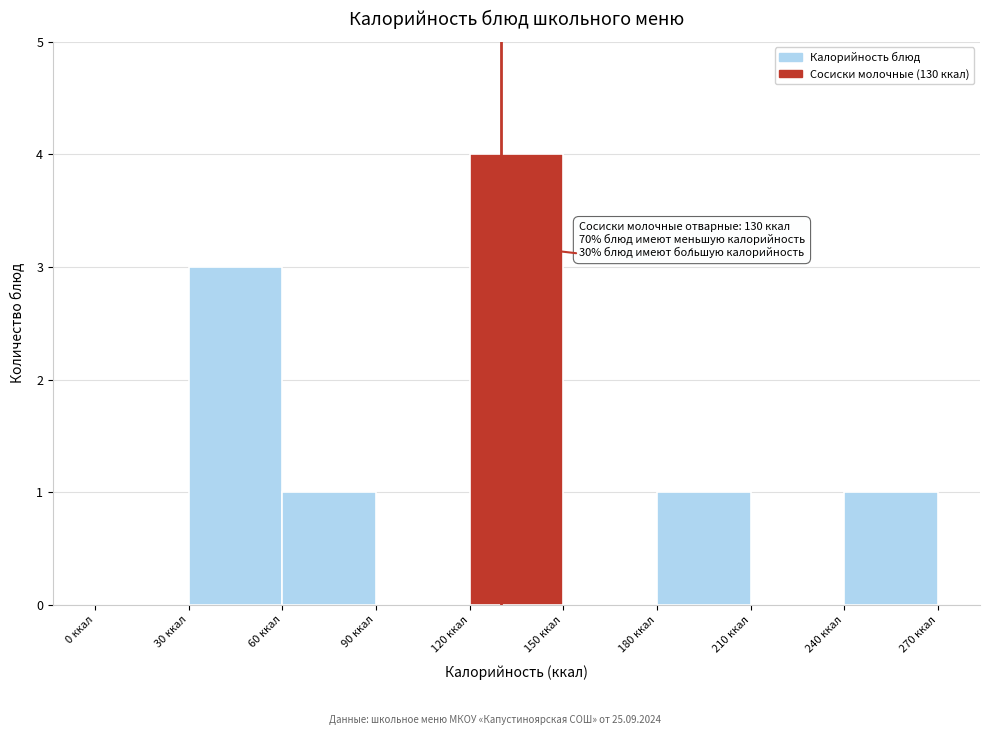

Which range on the x-axis has the tallest bar?

120 to 150